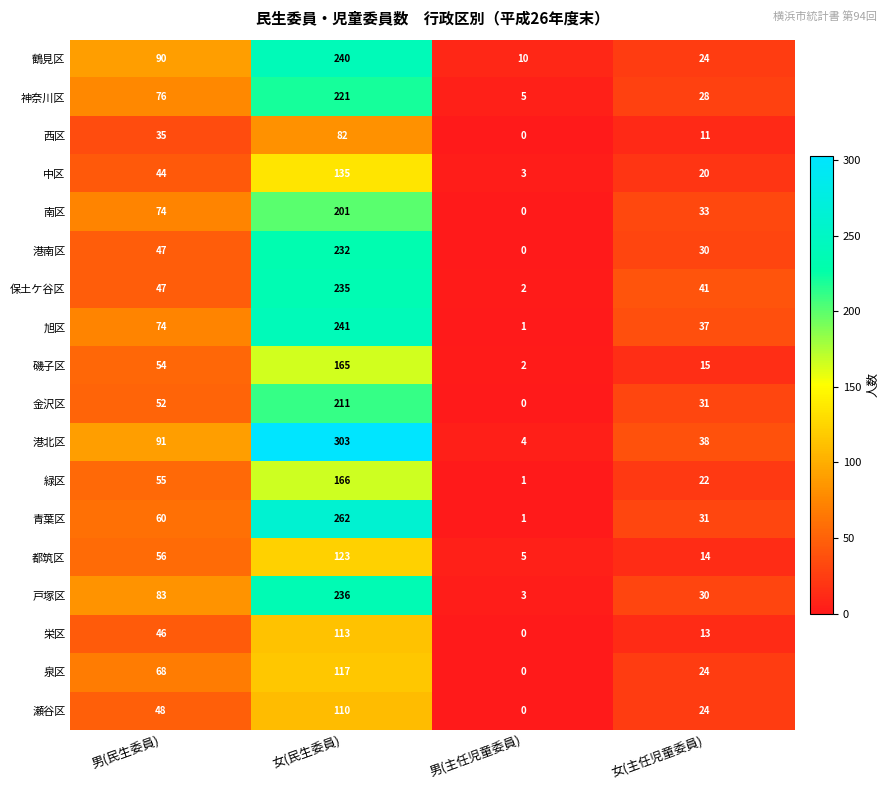

True or false: 栄区 has a value of 46 at 男(民生委員).

True